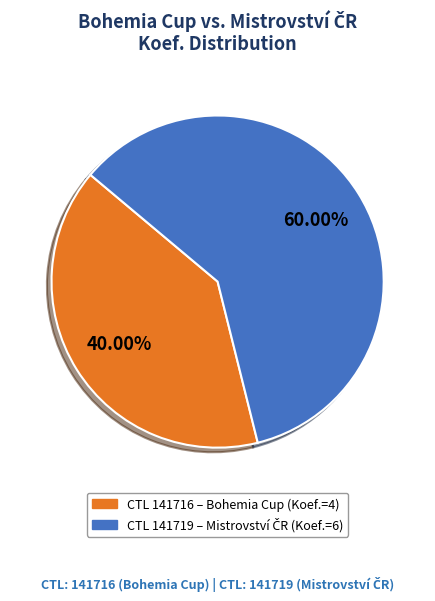

Does any single category account for the majority?

Yes